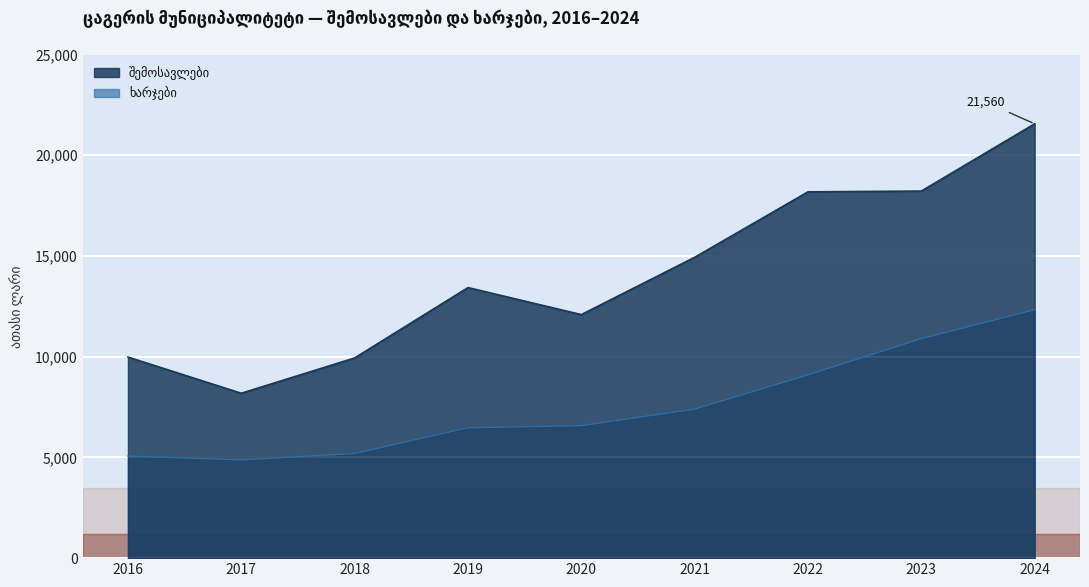

Reading right to left, extract all data points from this chart.

შემოსავლები: 2024=21559.5	2023=18220.6	2022=18182.3	2021=14932.2	2020=12088.8	2019=13429.7	2018=9936.3	2017=8184.4	2016=9980.8
ხარჯები: 2024=12332.7	2023=10895.4	2022=9097.1	2021=7396.2	2020=6576.4	2019=6473.1	2018=5195.6	2017=4876.4	2016=5065.7